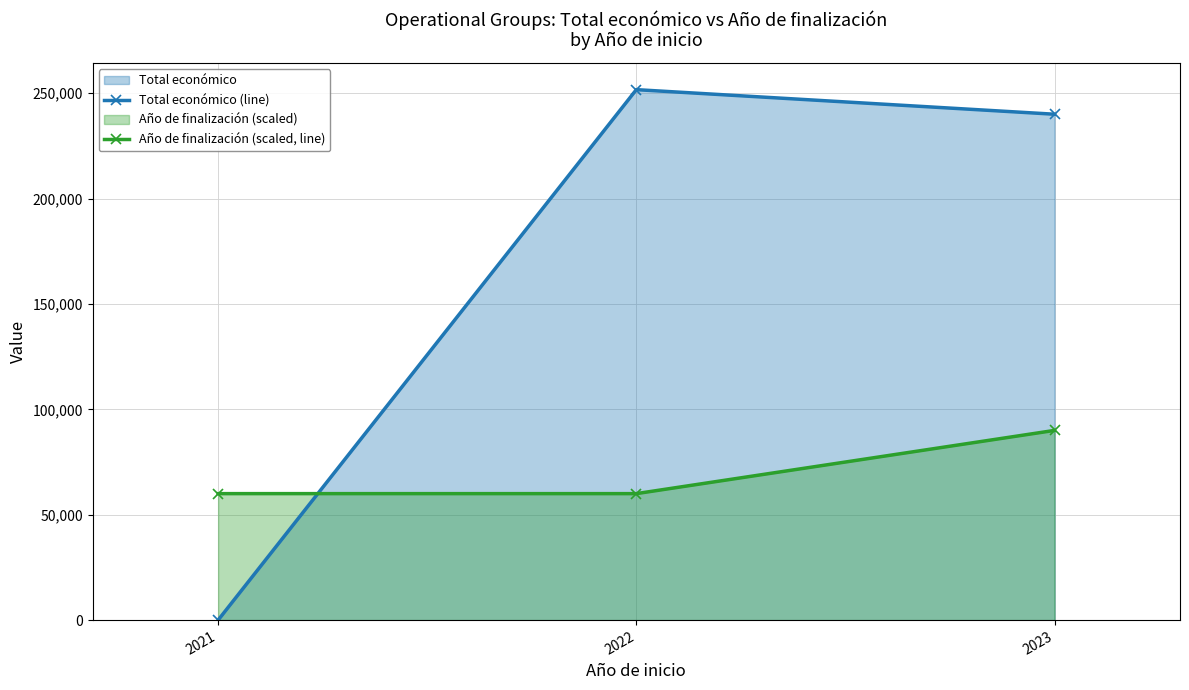

True or false: Año de finalización (scaled, line) has a value of 93875 at 2022.

False